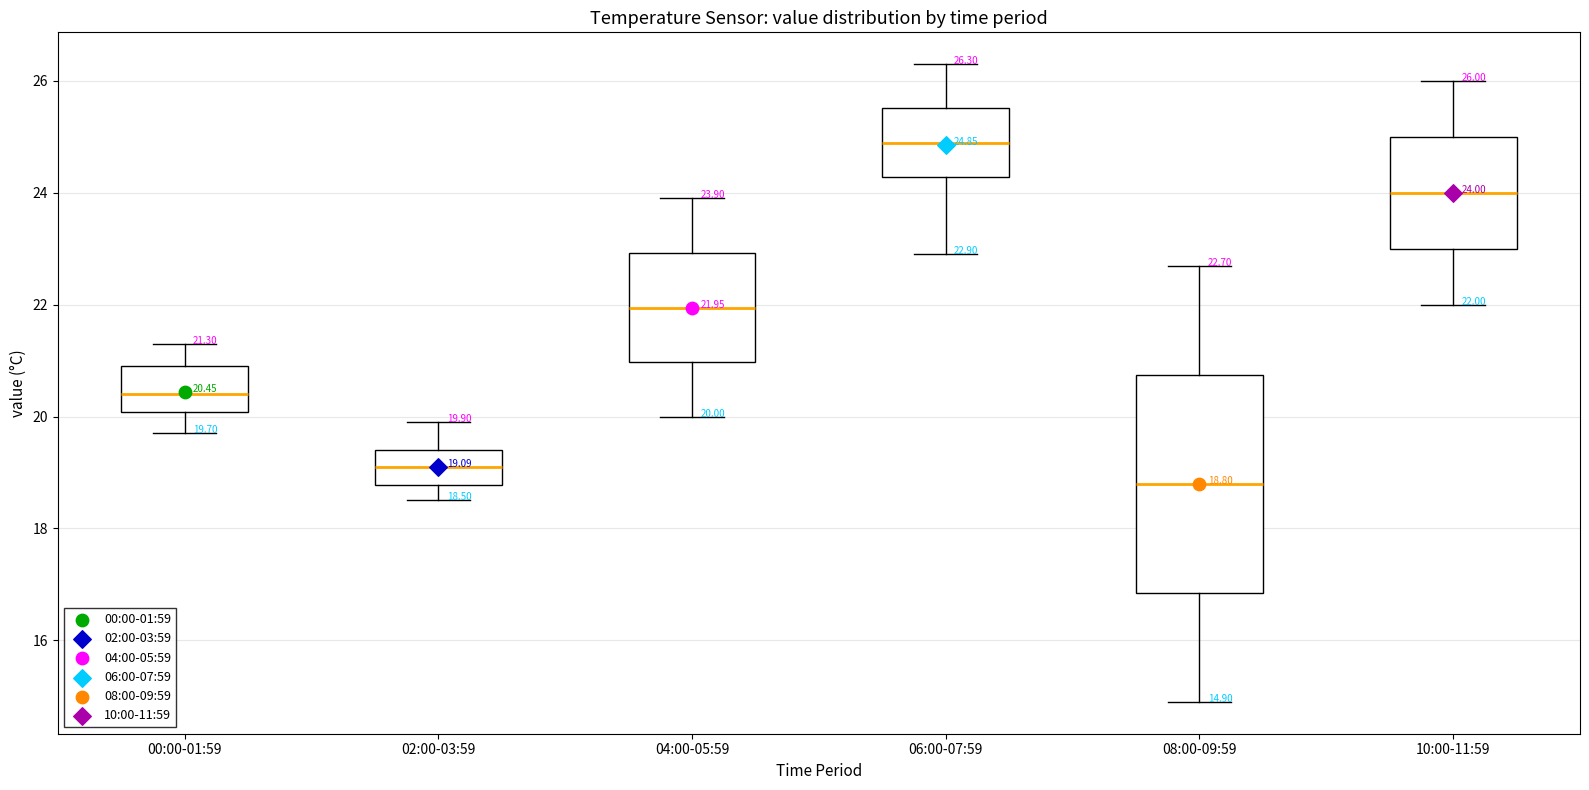

Which box's median line is the highest?

06:00-07:59